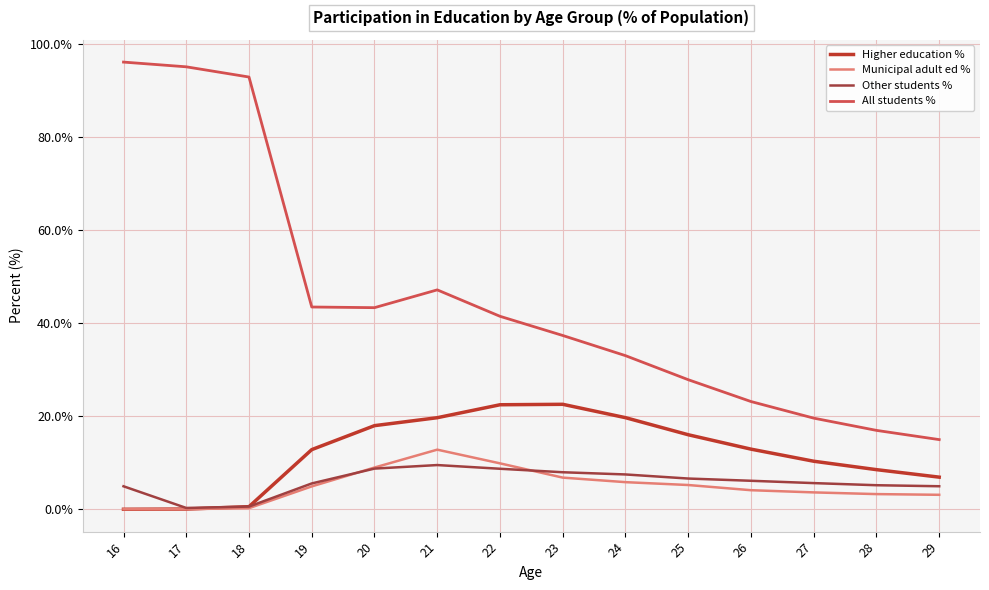

What is the value of the Other students % point at the 7th from the left?

8.7